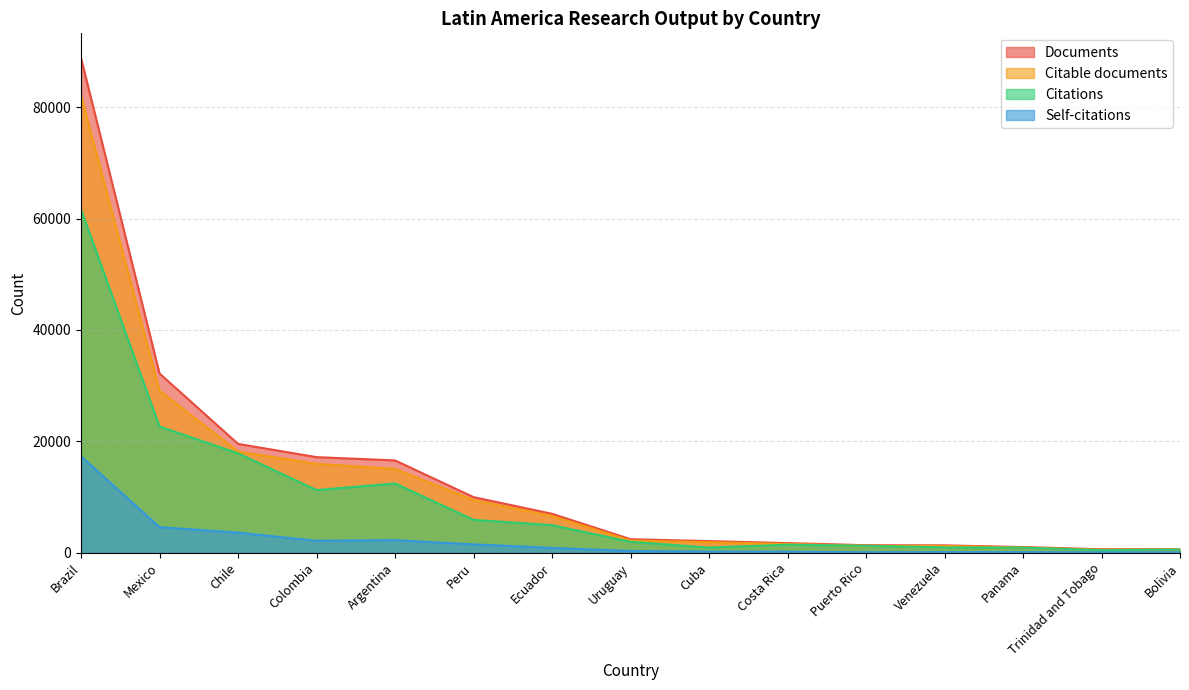

True or false: Documents and Citable documents intersect in this chart.

False